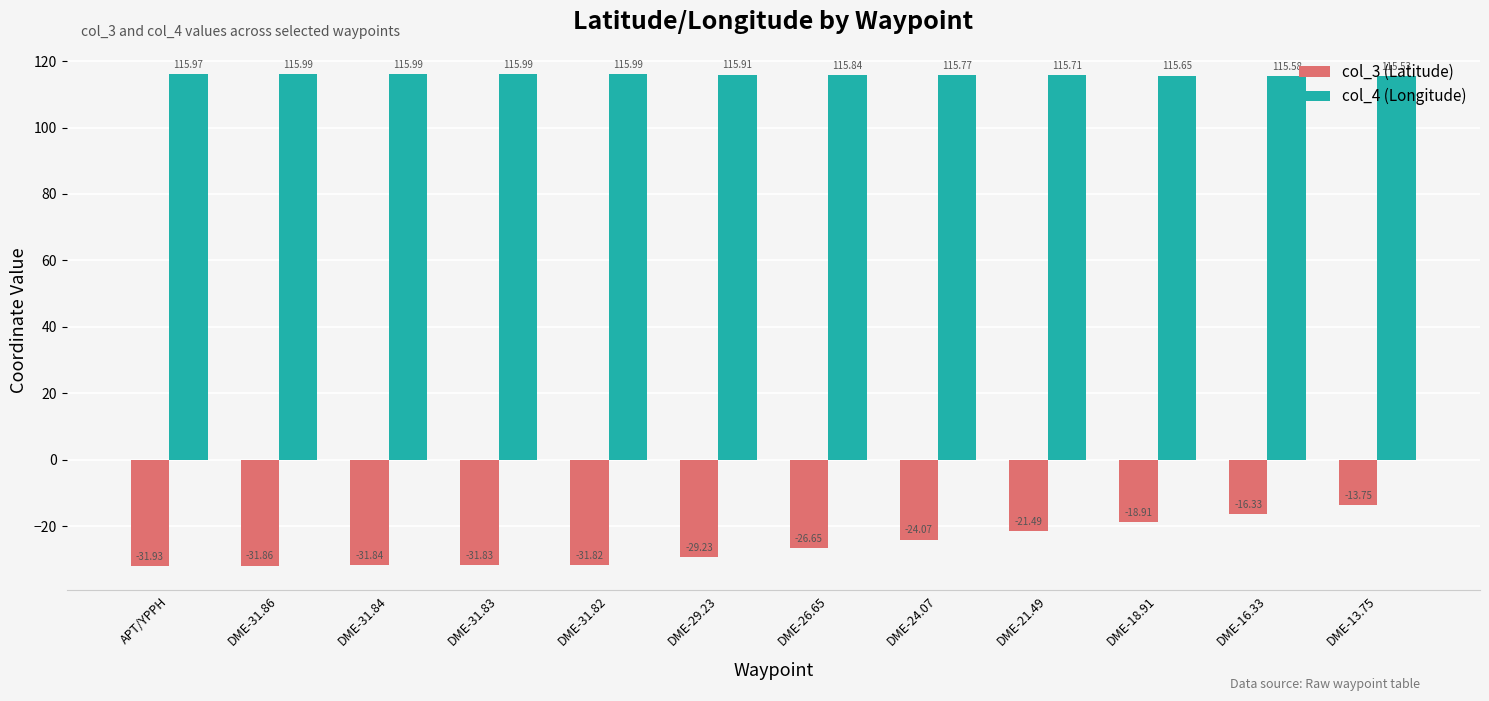

Does the chart contain any negative values?

Yes